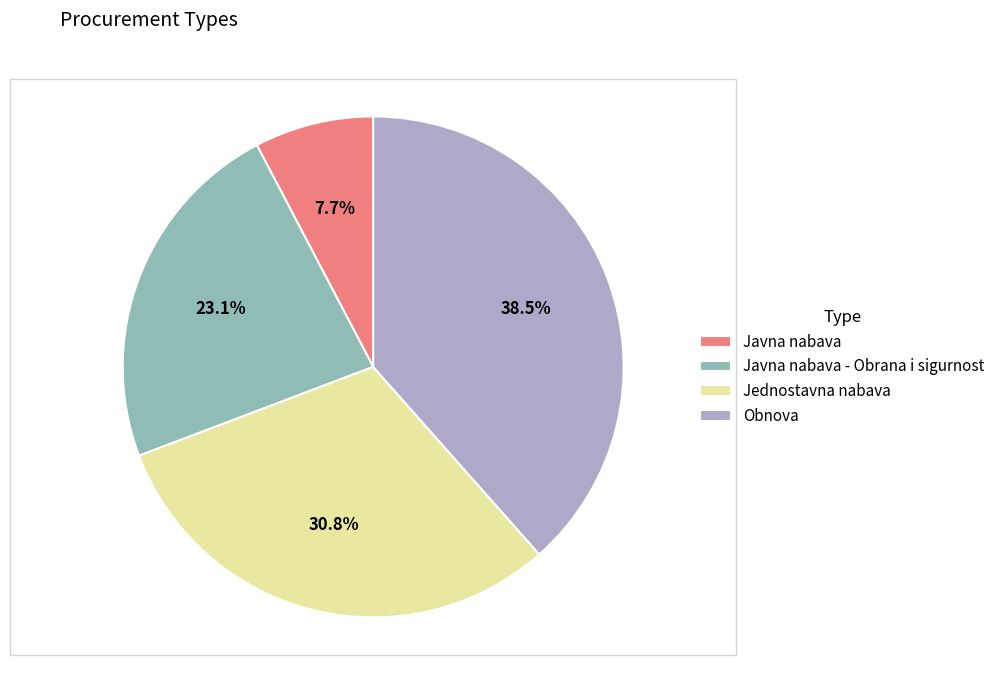

Between Javna nabava and Obnova, which is larger?

Obnova